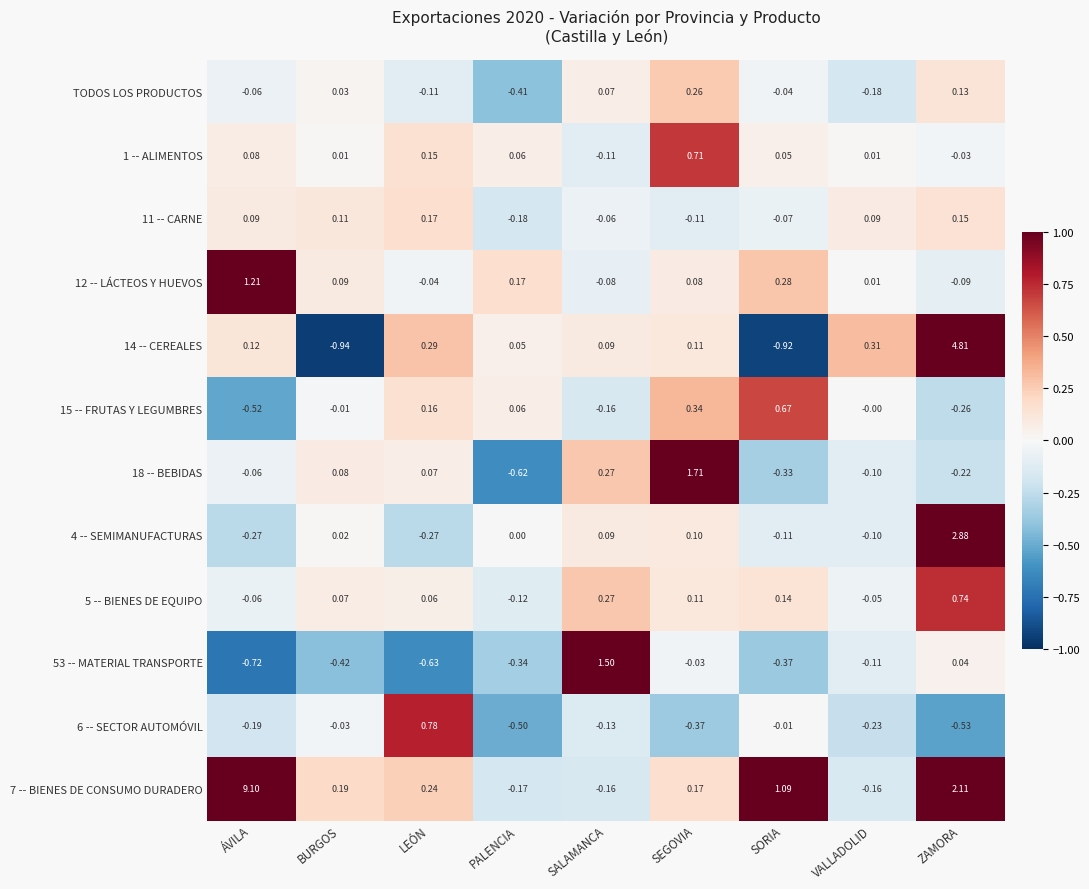

List the labels in order of 5 -- BIENES DE EQUIPO value, smallest first.

PALENCIA, ÁVILA, VALLADOLID, LEÓN, BURGOS, SEGOVIA, SORIA, SALAMANCA, ZAMORA